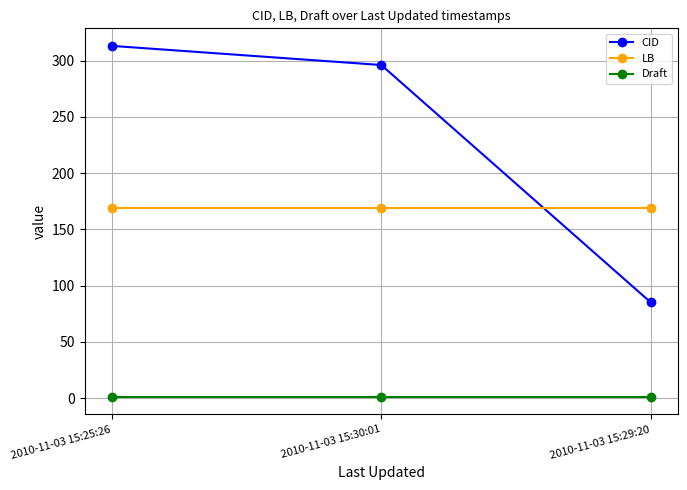

Rank the series by their average value, from highest to lowest.

CID, LB, Draft